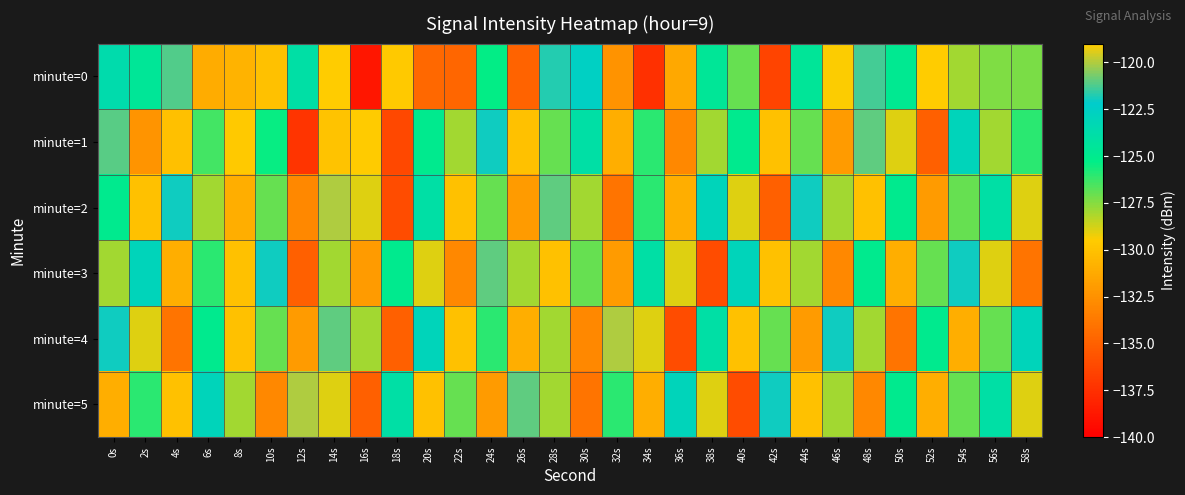

Reading right to left, extract all data points from this chart.

minute=0: 58s=-127.3	56s=-127.4	54s=-128.0	52s=-119.1	50s=-124.9	48s=-121.3	46s=-129.5	44s=-124.6	42s=-136.4	40s=-127.0	38s=-124.6	36s=-131.3	34s=-137.5	32s=-132.4	30s=-122.5	28s=-121.8	26s=-134.9	24s=-125.3	22s=-134.7	20s=-134.6	18s=-129.7	16s=-138.8	14s=-119.0	12s=-124.0	10s=-130.0	8s=-130.7	6s=-131.1	4s=-121.2	2s=-124.6	0s=-123.7
minute=1: 58s=-126.0	56s=-128.0	54s=-123.0	52s=-135.0	50s=-129.0	48s=-121.0	46s=-132.0	44s=-127.0	42s=-130.0	40s=-125.0	38s=-128.0	36s=-133.0	34s=-126.0	32s=-131.0	30s=-124.0	28s=-127.0	26s=-130.0	24s=-122.0	22s=-128.0	20s=-125.0	18s=-136.3	16s=-129.6	14s=-129.9	12s=-137.2	10s=-125.4	8s=-129.6	6s=-126.5	4s=-130.1	2s=-132.3	0s=-121.1
minute=2: 58s=-129.0	56s=-124.0	54s=-127.0	52s=-132.0	50s=-125.0	48s=-130.0	46s=-128.0	44s=-122.0	42s=-135.0	40s=-129.0	38s=-123.0	36s=-131.0	34s=-126.0	32s=-134.0	30s=-128.0	28s=-121.0	26s=-132.0	24s=-127.0	22s=-130.0	20s=-124.0	18s=-136.0	16s=-129.0	14s=-120.0	12s=-133.0	10s=-127.0	8s=-131.0	6s=-128.0	4s=-122.0	2s=-130.0	0s=-125.0
minute=3: 58s=-134.0	56s=-129.0	54s=-122.0	52s=-127.0	50s=-131.0	48s=-125.0	46s=-133.0	44s=-128.0	42s=-130.0	40s=-123.0	38s=-136.0	36s=-129.0	34s=-124.0	32s=-132.0	30s=-127.0	28s=-130.0	26s=-128.0	24s=-121.0	22s=-133.0	20s=-129.0	18s=-125.0	16s=-132.0	14s=-128.0	12s=-135.0	10s=-122.0	8s=-130.0	6s=-126.0	4s=-131.0	2s=-123.0	0s=-128.0
minute=4: 58s=-123.0	56s=-127.0	54s=-131.0	52s=-125.0	50s=-134.0	48s=-128.0	46s=-122.0	44s=-132.0	42s=-127.0	40s=-130.0	38s=-124.0	36s=-136.0	34s=-129.0	32s=-120.0	30s=-133.0	28s=-128.0	26s=-131.0	24s=-126.0	22s=-130.0	20s=-123.0	18s=-135.0	16s=-128.0	14s=-121.0	12s=-132.0	10s=-127.0	8s=-130.0	6s=-125.0	4s=-134.0	2s=-129.0	0s=-122.0
minute=5: 58s=-129.0	56s=-124.0	54s=-127.0	52s=-131.0	50s=-125.0	48s=-133.0	46s=-128.0	44s=-130.0	42s=-122.0	40s=-136.0	38s=-129.0	36s=-123.0	34s=-131.0	32s=-126.0	30s=-134.0	28s=-128.0	26s=-121.0	24s=-132.0	22s=-127.0	20s=-130.0	18s=-124.0	16s=-135.0	14s=-129.0	12s=-120.0	10s=-133.0	8s=-128.0	6s=-123.0	4s=-130.0	2s=-126.0	0s=-131.0